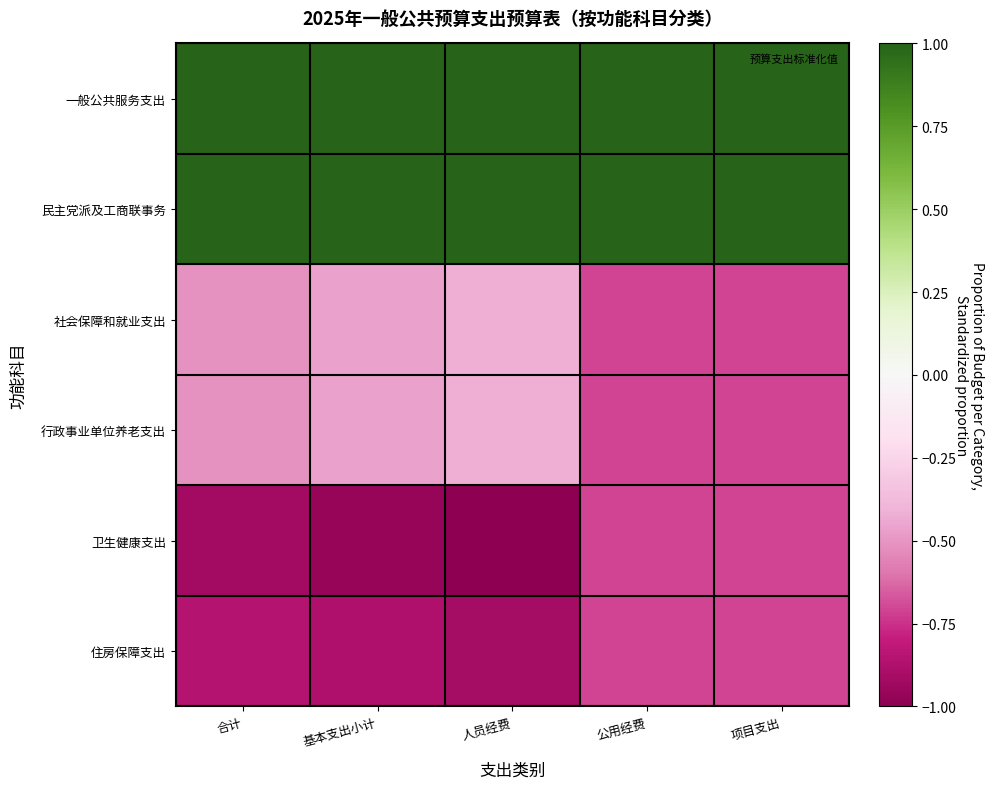

At how many categories does at least one series exceed 0?

5